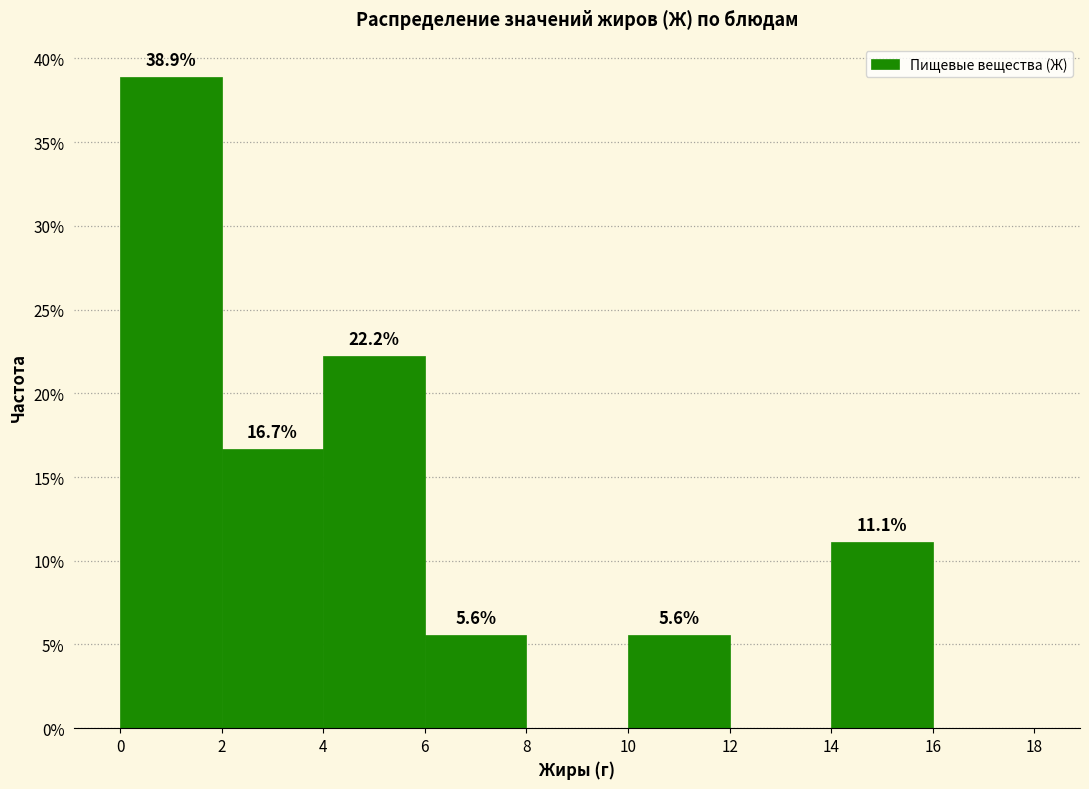

Which range on the x-axis has the tallest bar?

0 to 2